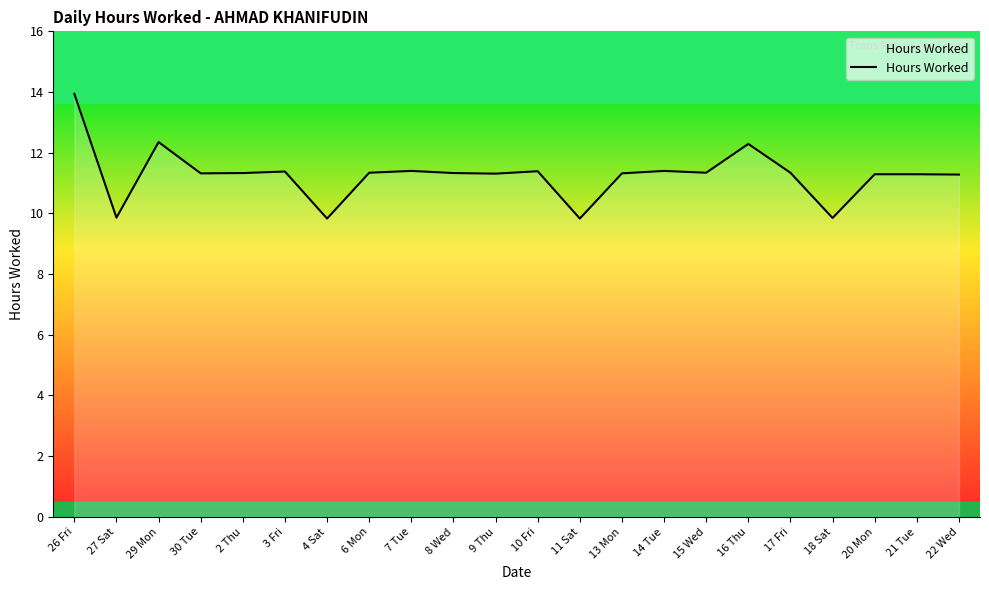

Approximately how many times larger is the value at 11 Sat compared to 13 Mon?

0.9